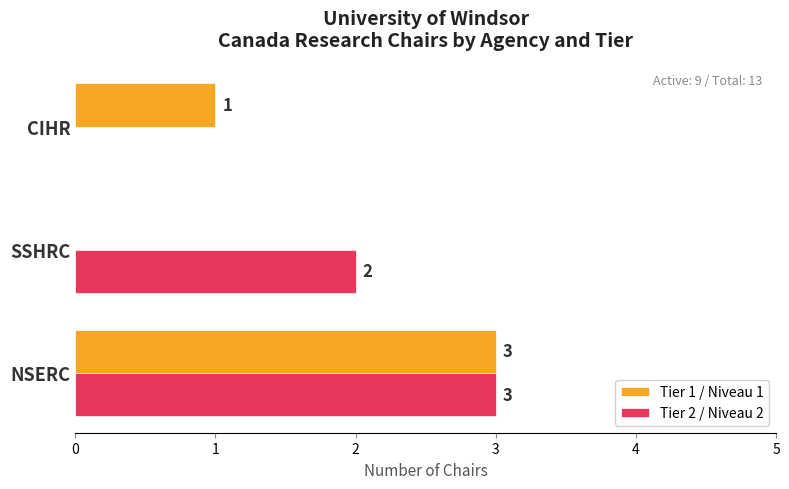

How many values in Tier 2 / Niveau 2 are above zero?

2